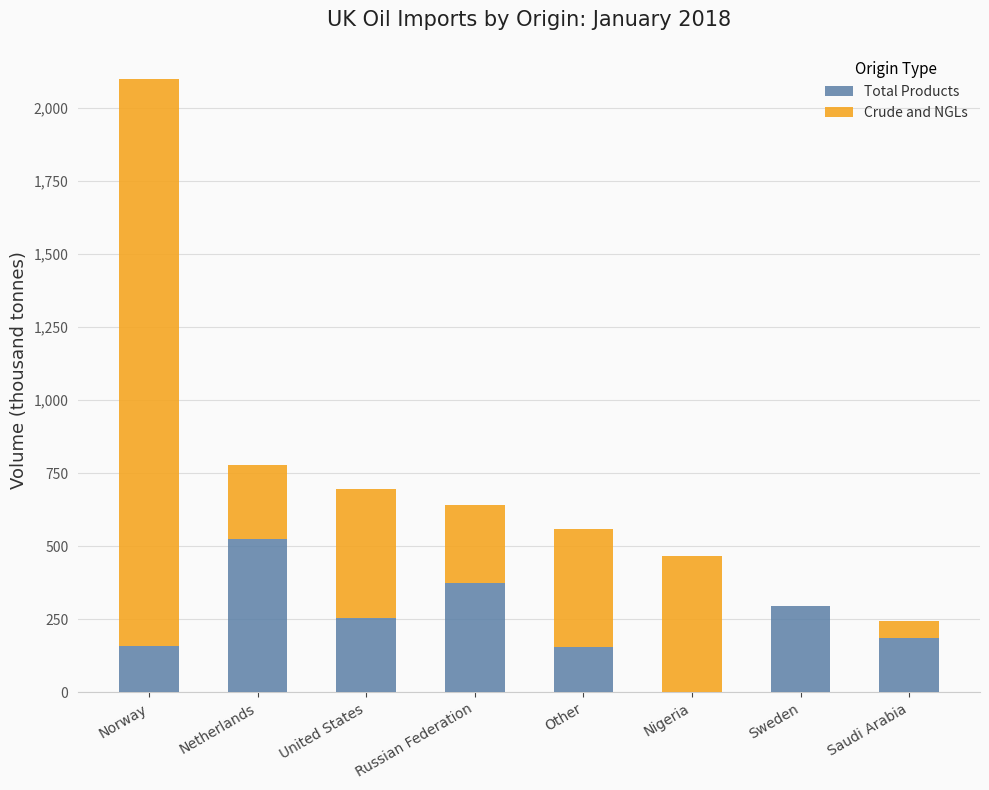

What are all the series names shown in the legend?

Total Products, Crude and NGLs